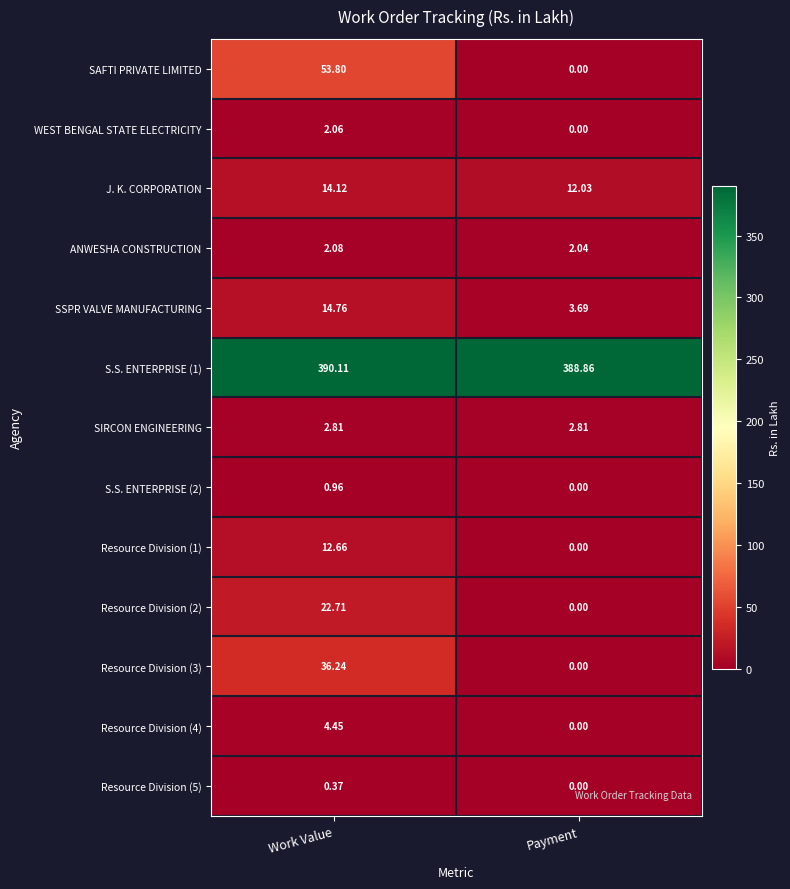

Which series has the largest range (max minus min)?

SAFTI PRIVATE LIMITED